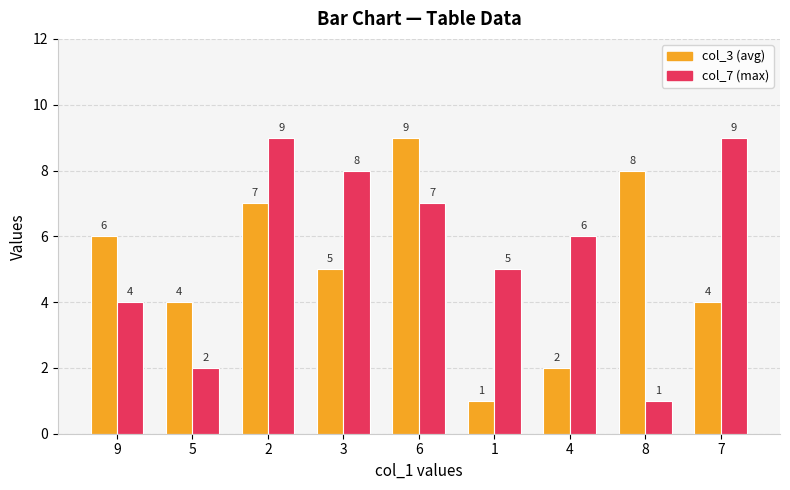

What is the difference between the highest and lowest values at 8?

7